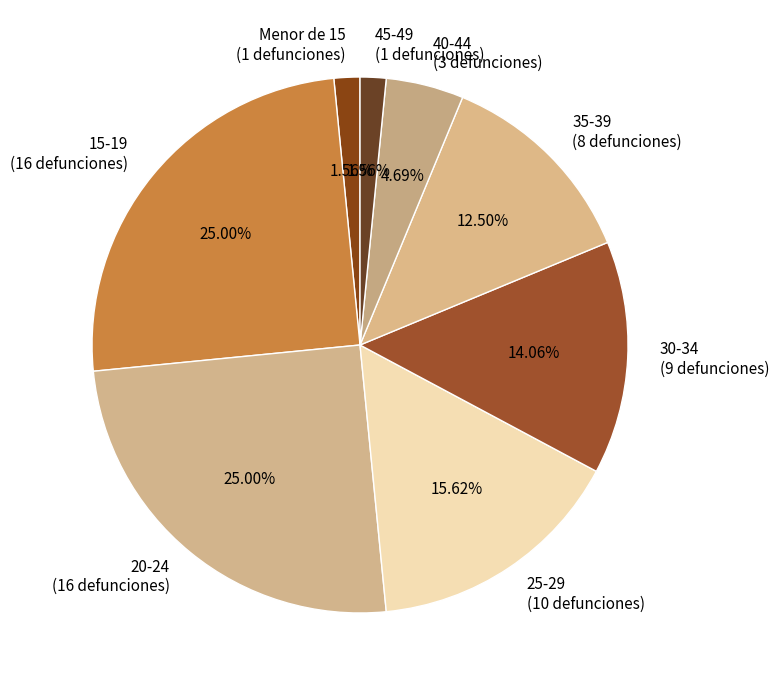

Count the number of slices in the pie.

8